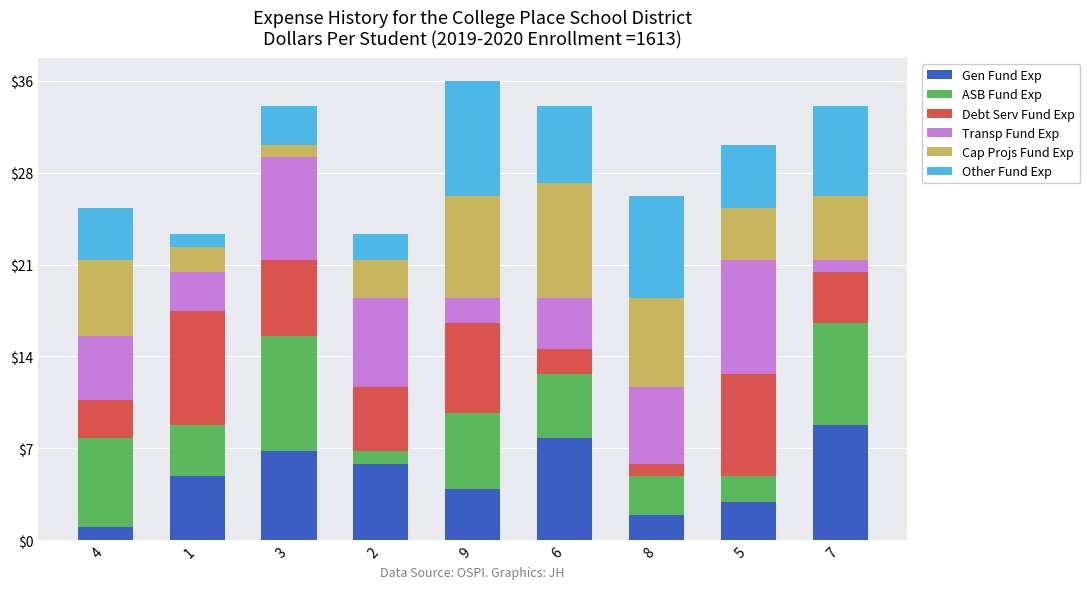

What is the difference between the second highest and minimum values in the Cap Projs Fund Exp series?

7